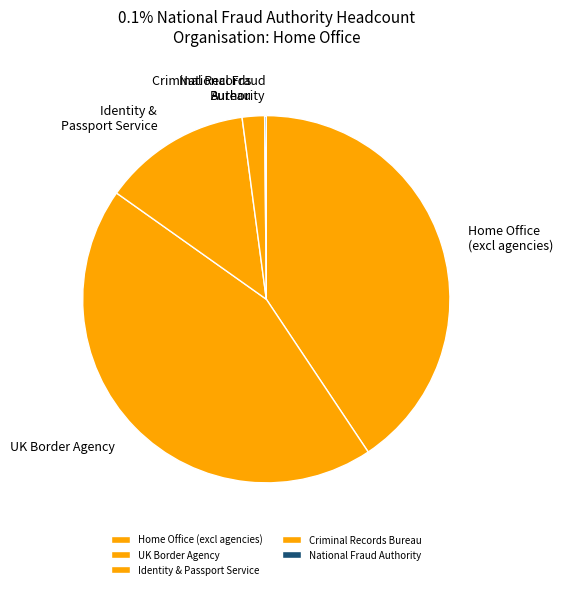

Which slice is the largest?

UK Border Agency